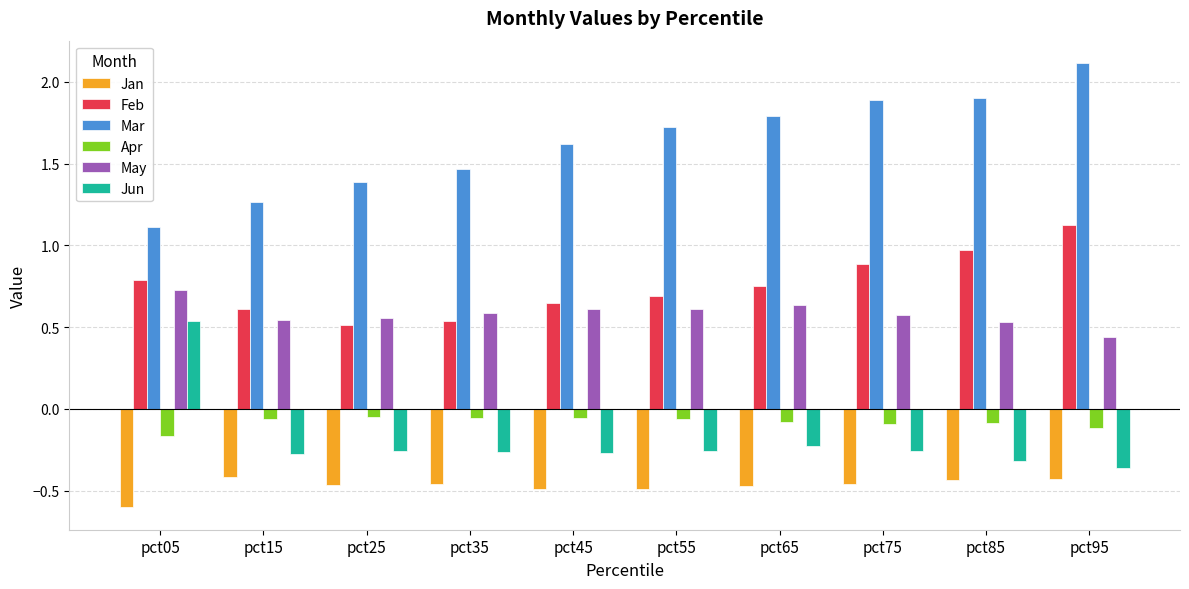

How many bars are there in each group?

6